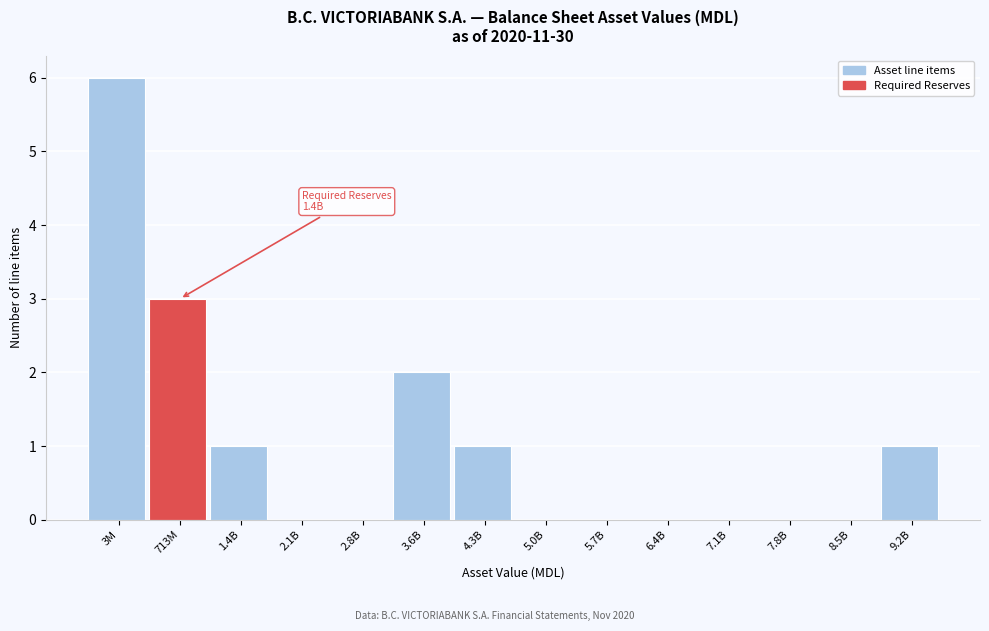

Reading right to left, transcribe all the data shown in this chart.

9.2B=1	8.5B=0	7.8B=0	7.1B=0	6.4B=0	5.7B=0	5.0B=0	4.3B=1	3.6B=2	2.8B=0	2.1B=0	1.4B=1	713M=3	3M=6